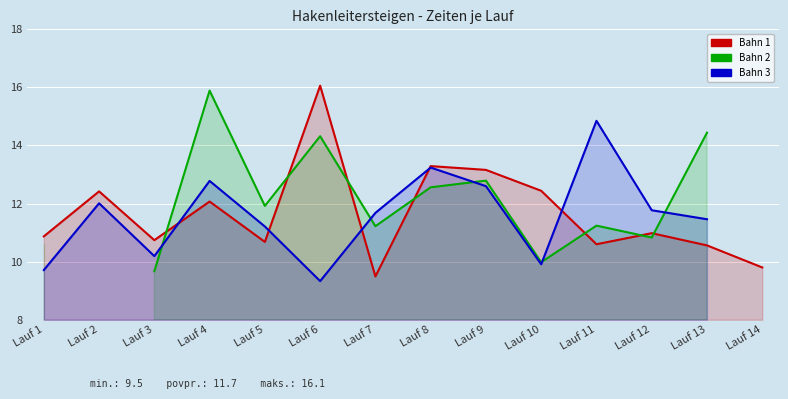

At which category does Bahn 2 reach its first local peak?

Lauf 4